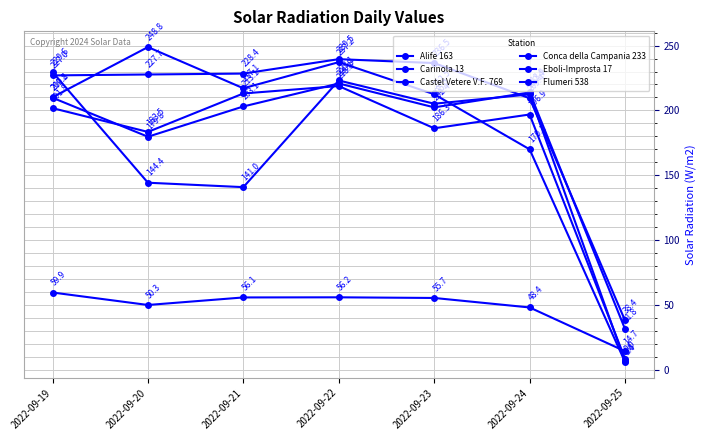

Which has a higher value, 2022-09-22 or 2022-09-20?

2022-09-22